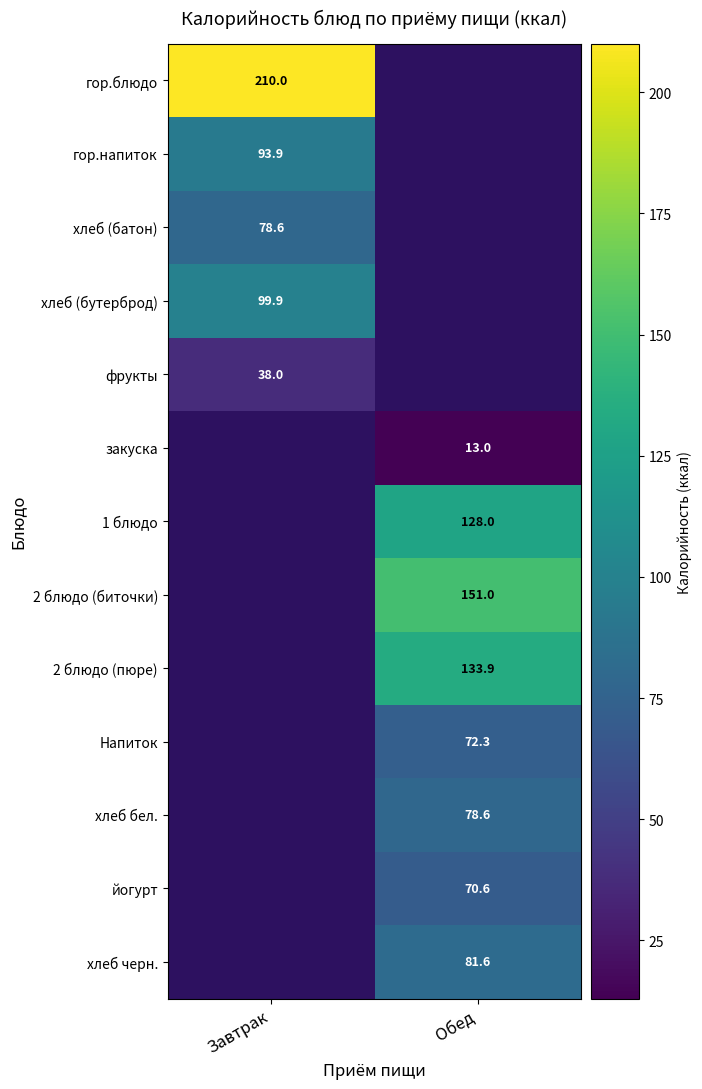

Is it true that 2 блюдо (биточки) equals 62.1 at Обед?

False